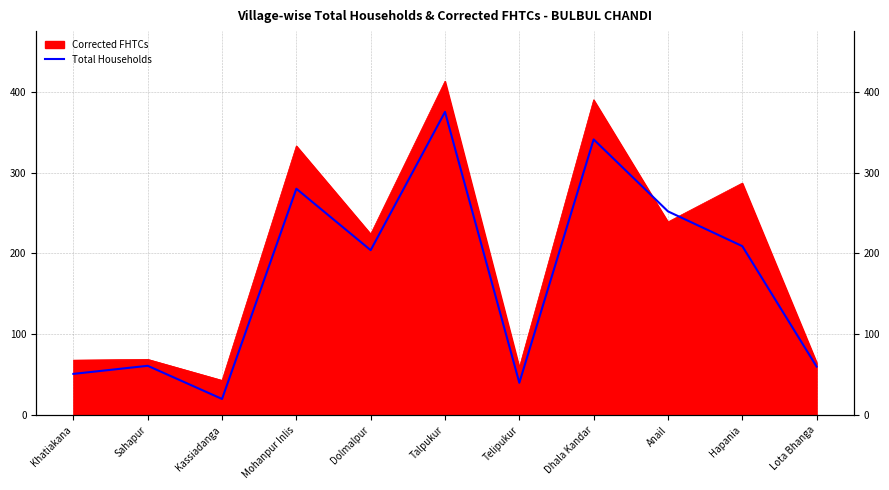

Which label corresponds to the largest value in the chart?

Talpukur